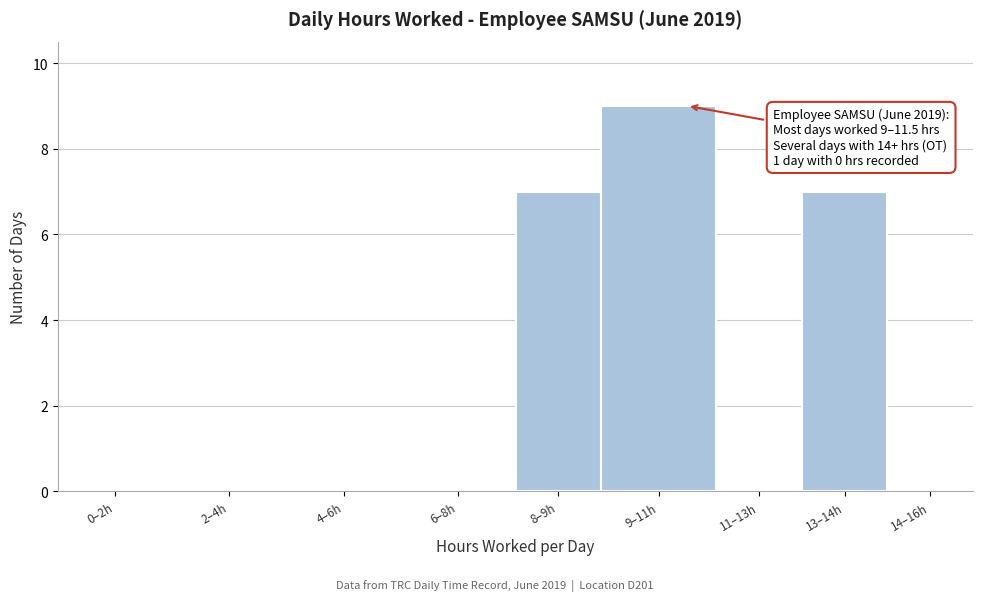

Reading left to right, extract all data points from this chart.

0–2h=0	2–4h=0	4–6h=0	6–8h=0	8–9h=7	9–11h=9	11–13h=0	13–14h=7	14–16h=0